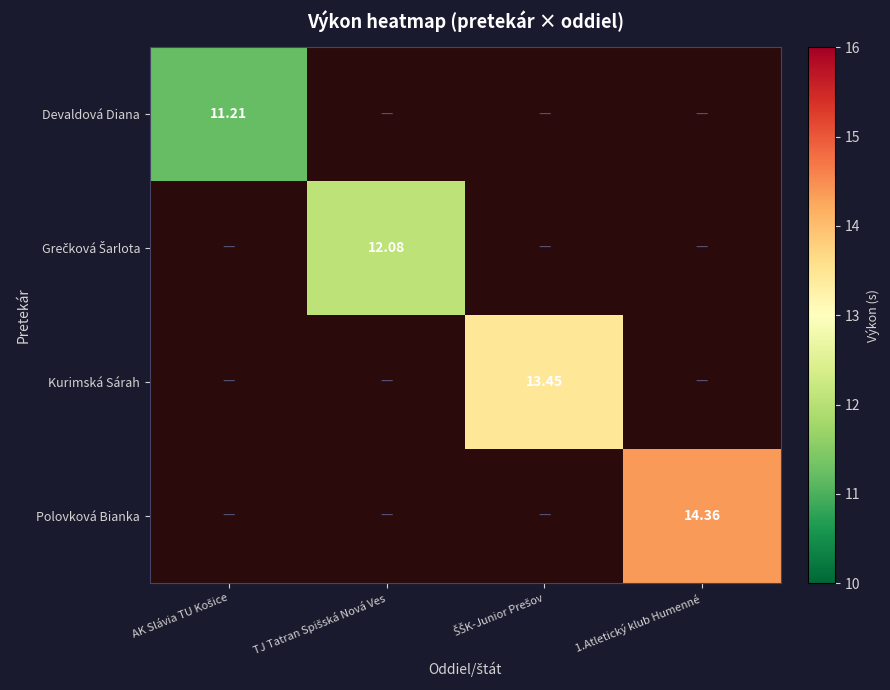

Is the value of Grečková Šarlota at AK Slávia TU Košice greater than the value of Kurimská Sárah at ŠŠK-Junior Prešov?

No